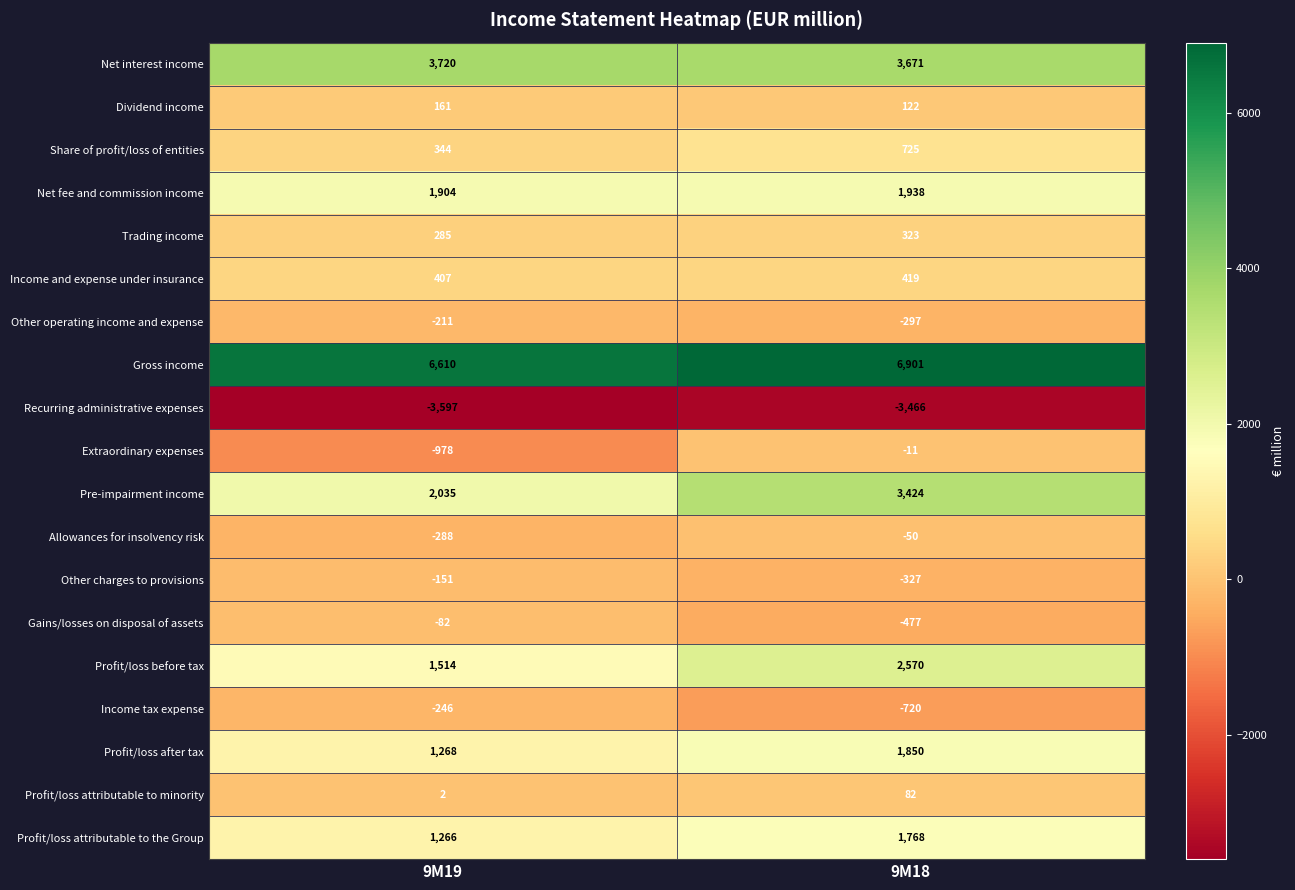

What is the total value across all series at 9M19?

13963